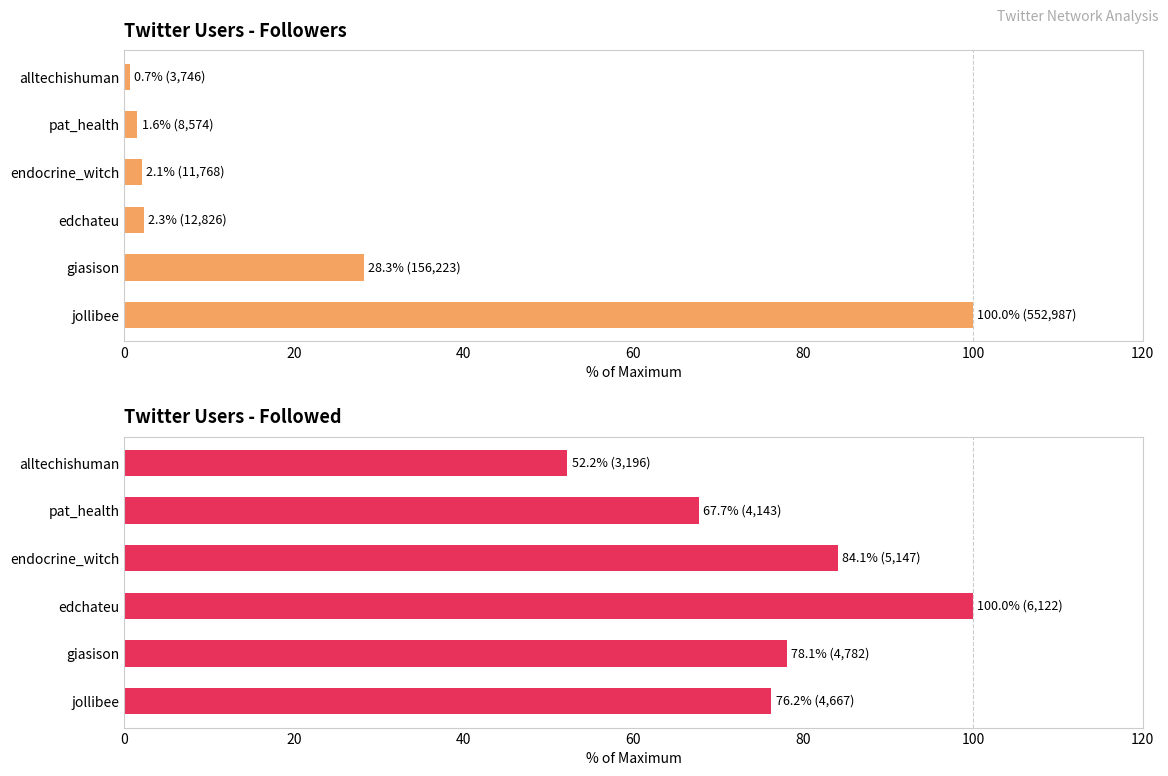

What are all the series names shown in the legend?

Followers, Followed